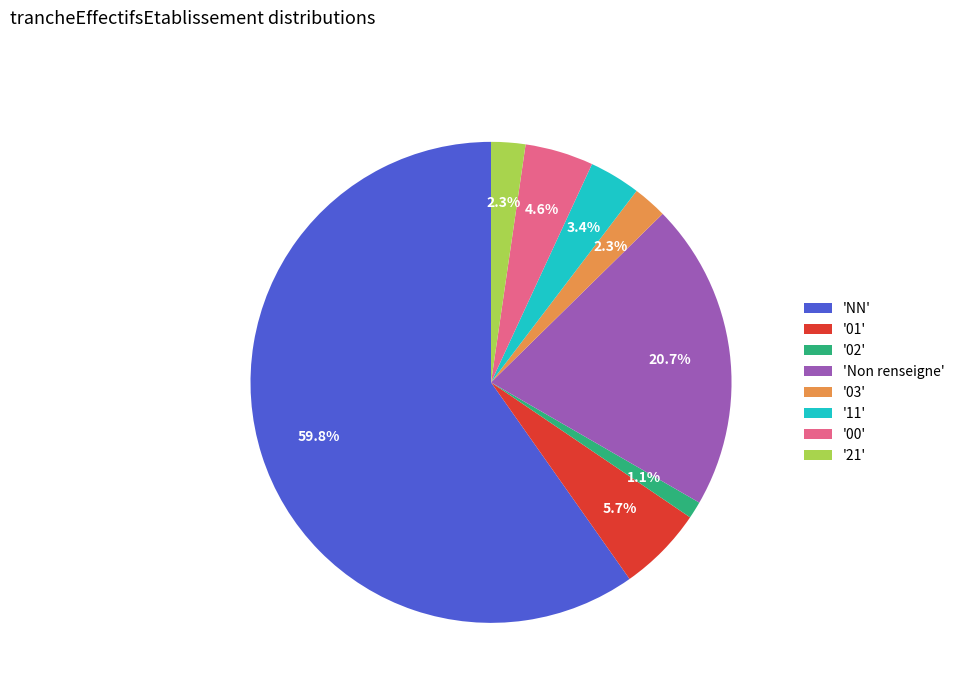

What is the largest slice in the pie chart?

'NN'